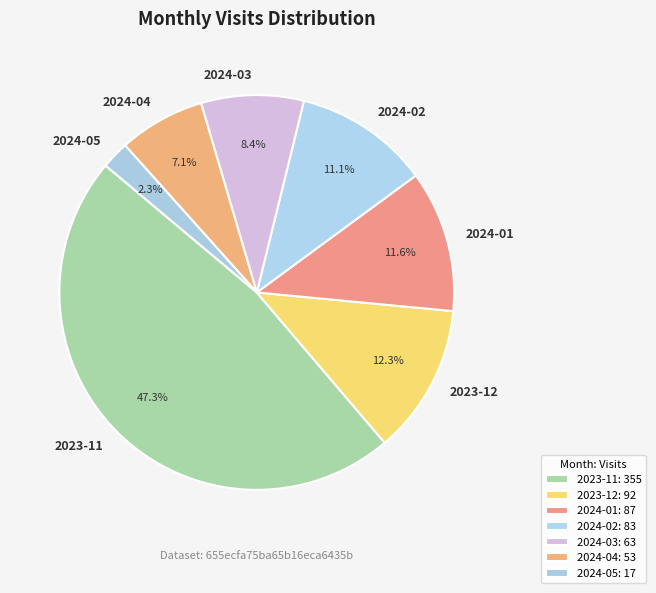

Is 2023-12 the majority of the pie?

No